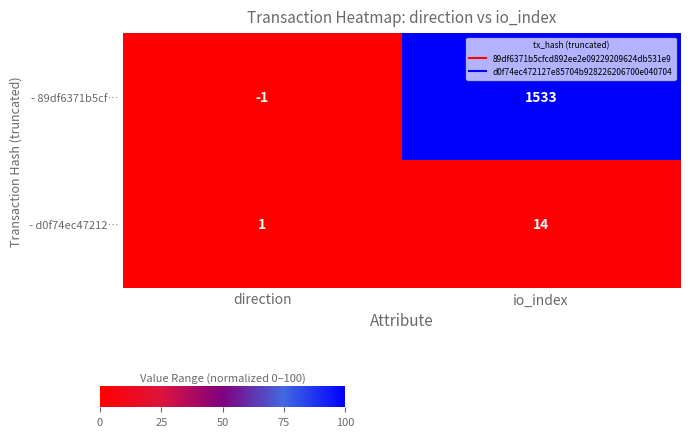

List the series in order of their overall mean, highest first.

- 89df6371b5cf…, - d0f74ec47212…